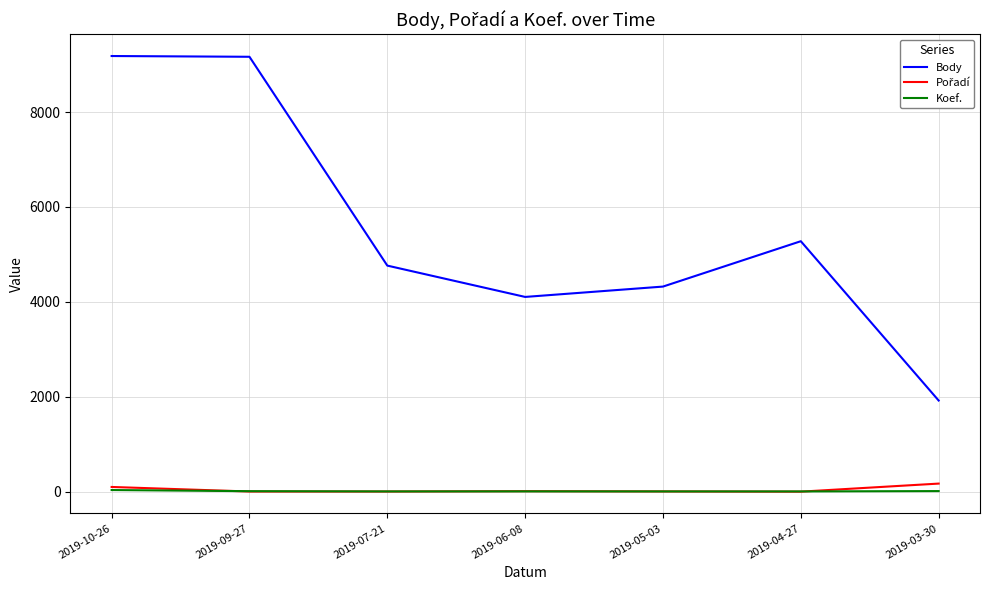

True or false: Body and Koef. cross at least once.

False